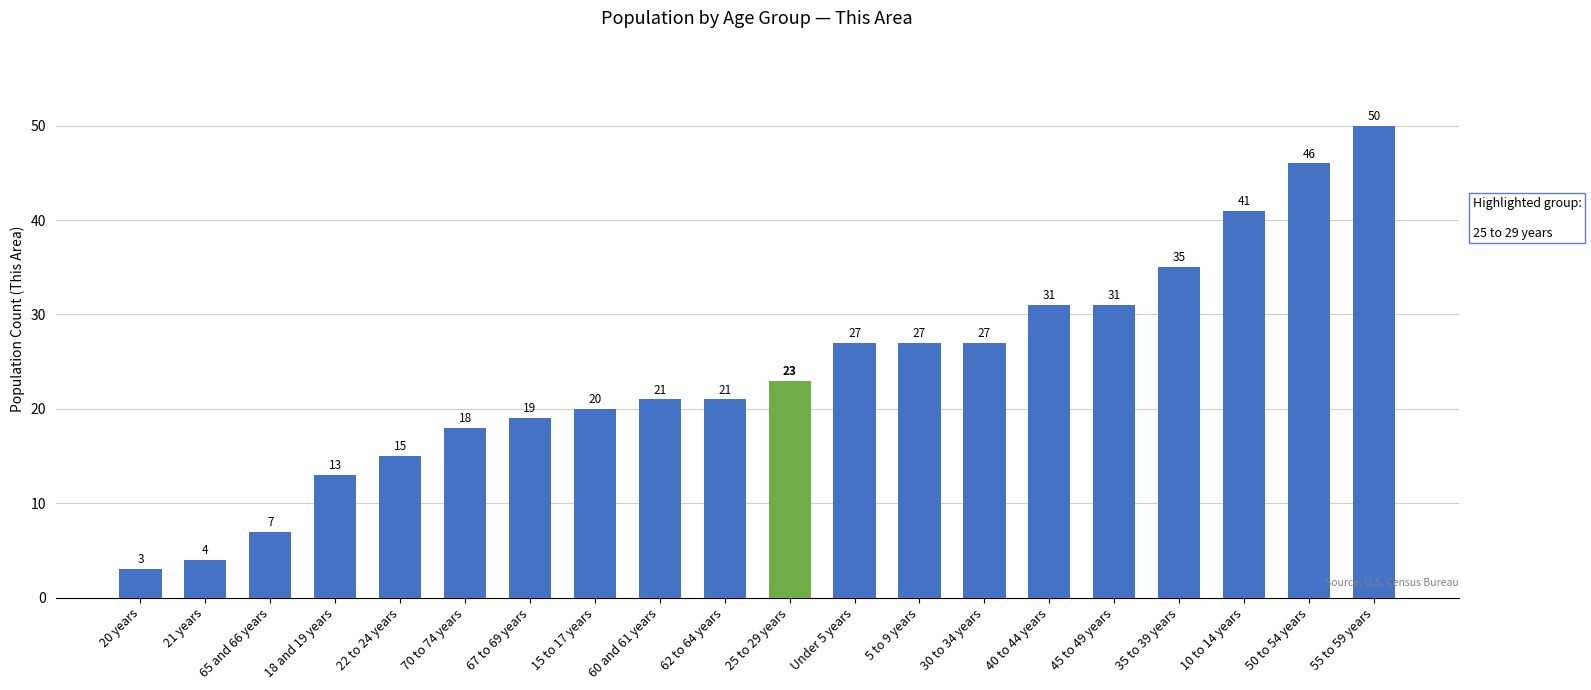

How many series are shown in this chart?

1